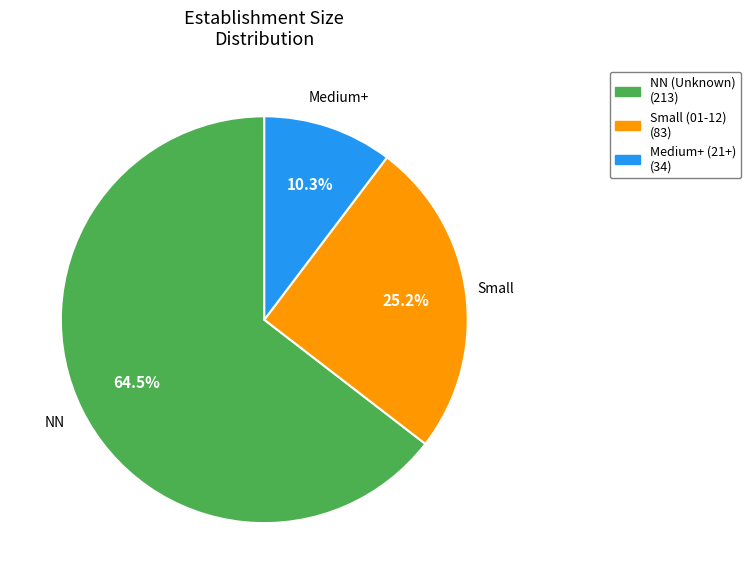

Is there a majority slice in this chart?

Yes